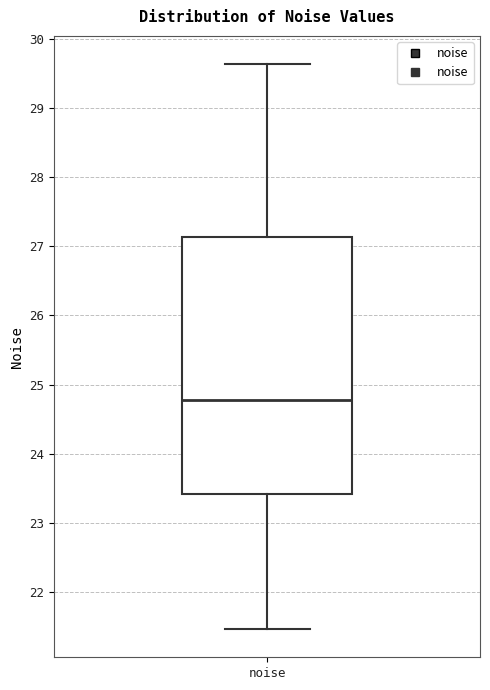

Where does the median line of the box for noise sit on the y-axis? The values are not printed on the chart, so give them approximately, as read against the axis.

24.8